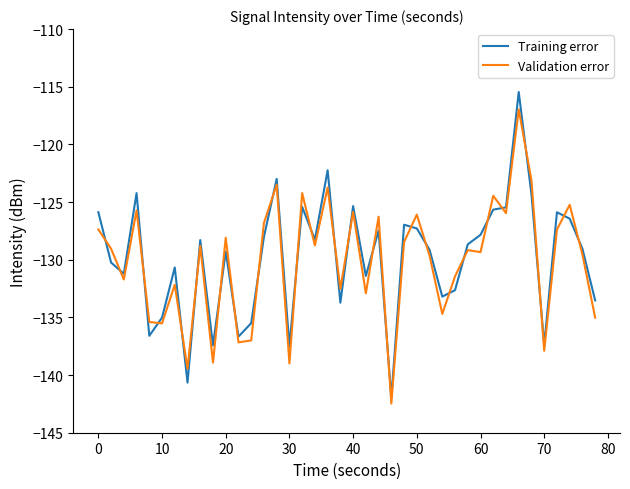

Rank the series by their maximum value, from highest to lowest.

Training error, Validation error